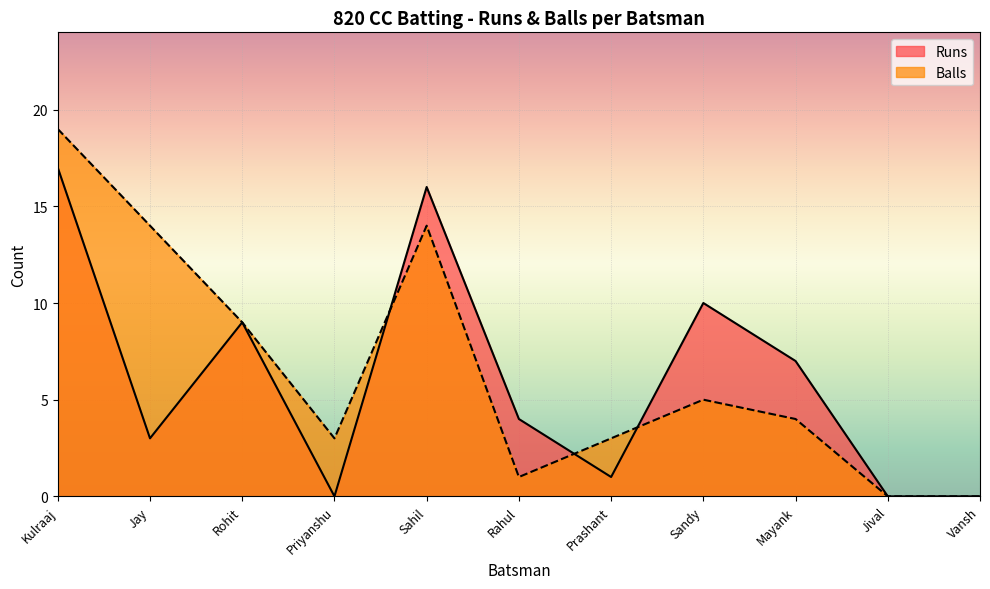

The Runs series shows 7 at Mayank. True or false?

True